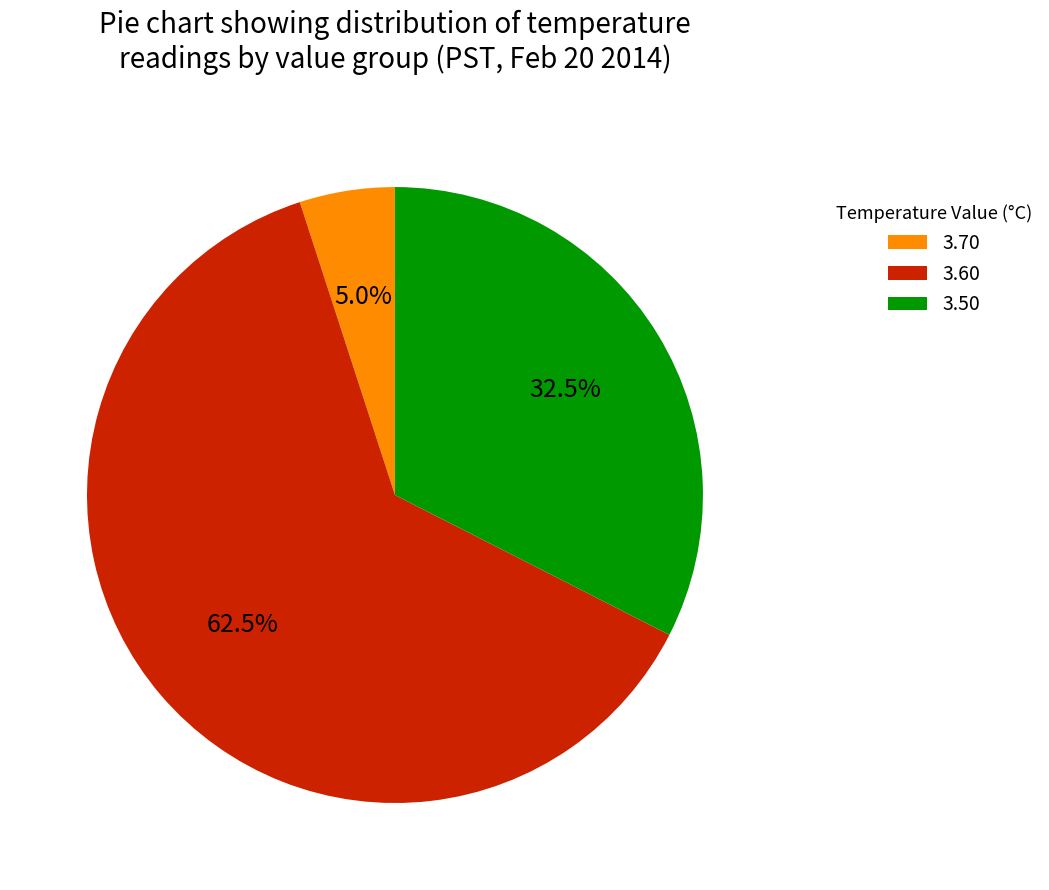

What is the smallest slice in the pie chart?

3.70